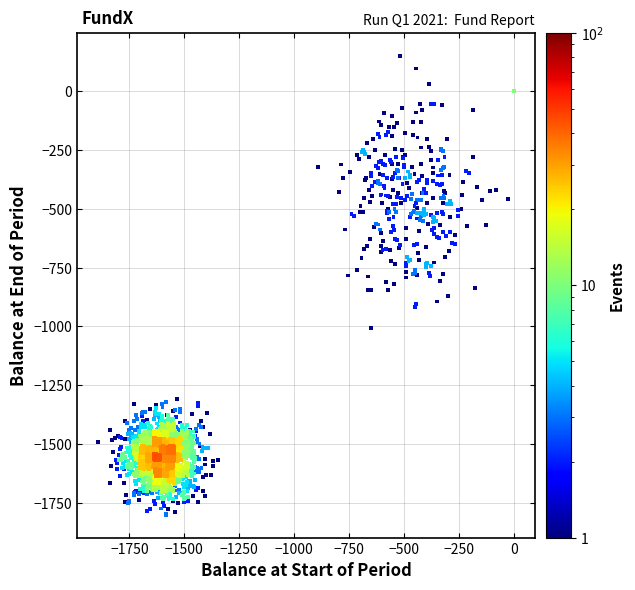

What is the range of Y values (max minus min)?

1951.1